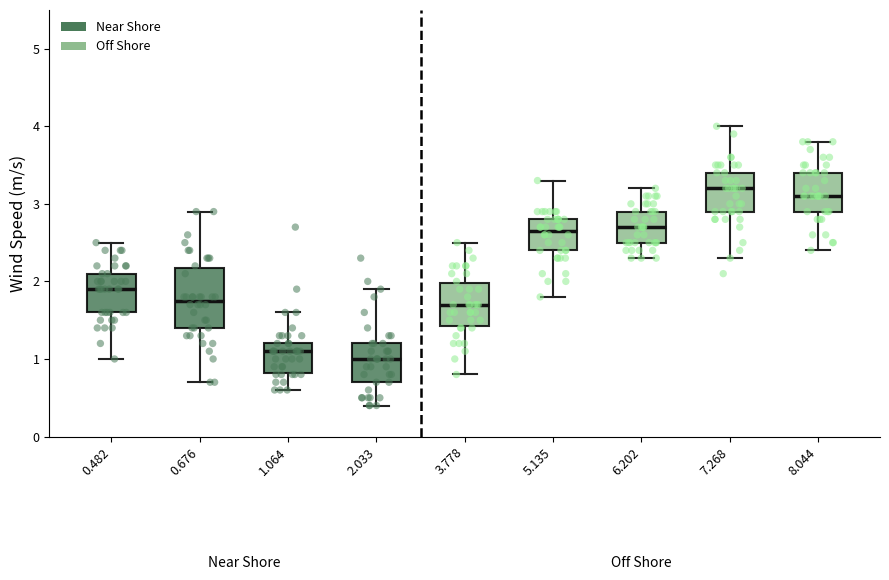

Where does the lower whisker of the box at x = 2.033 end on the y-axis? The values are not printed on the chart, so give them approximately, as read against the axis.

0.4